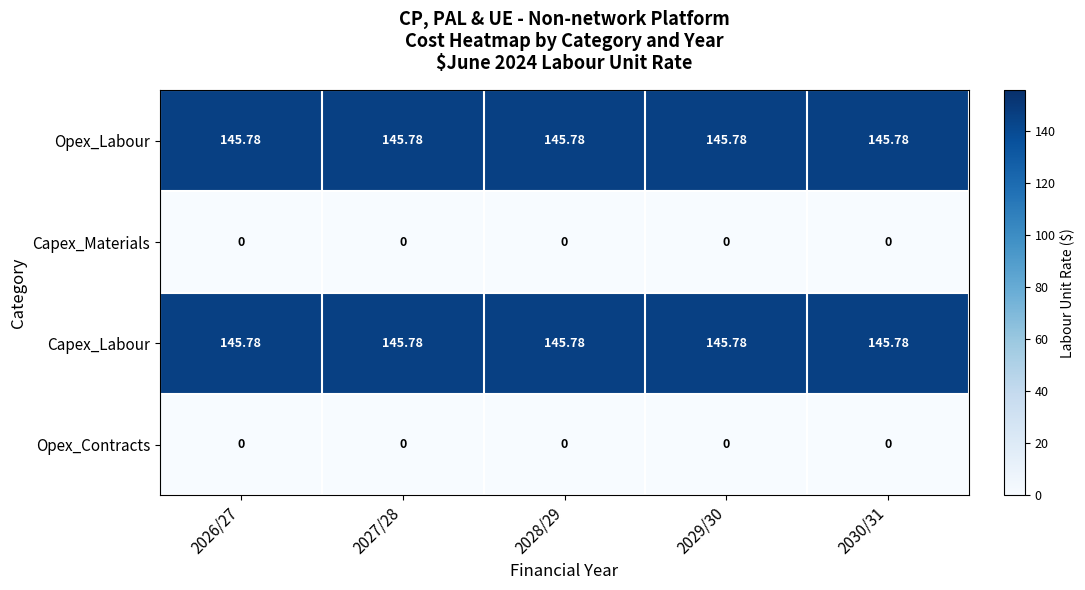

What is the spread (max minus min) of values at 2028/29?

145.8